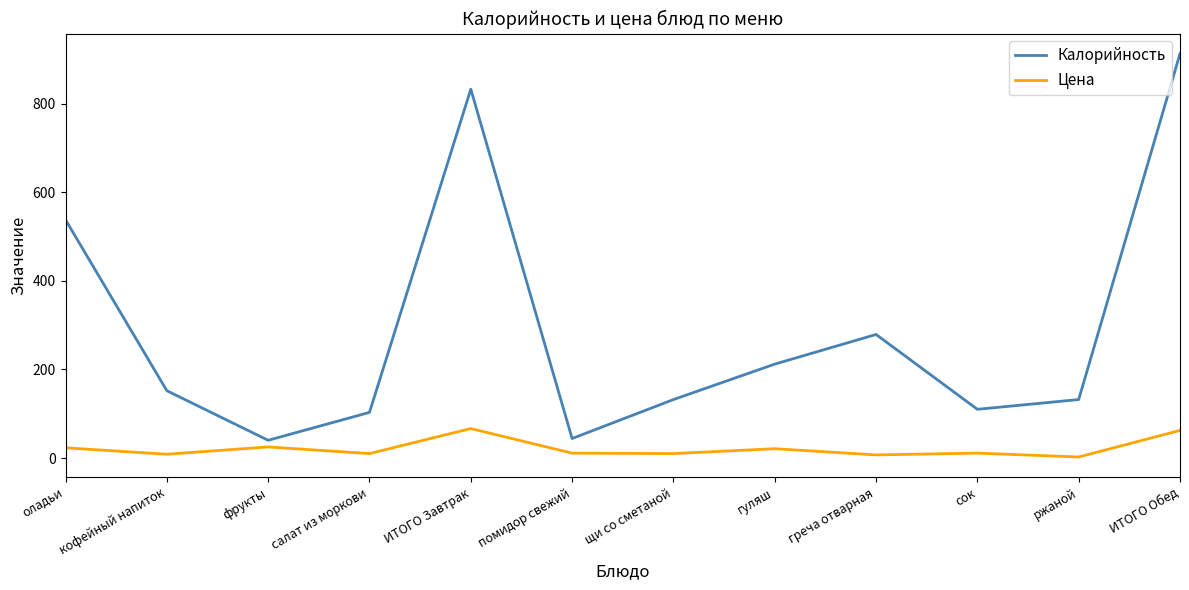

Where does the Калорийность series first go above 152?

оладьи